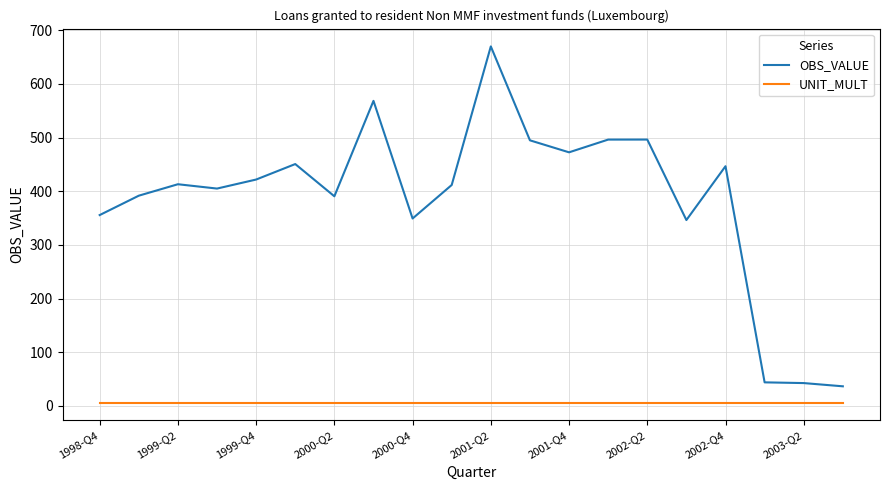

What is the difference between the maximum and minimum values in the OBS_VALUE series?

633.4